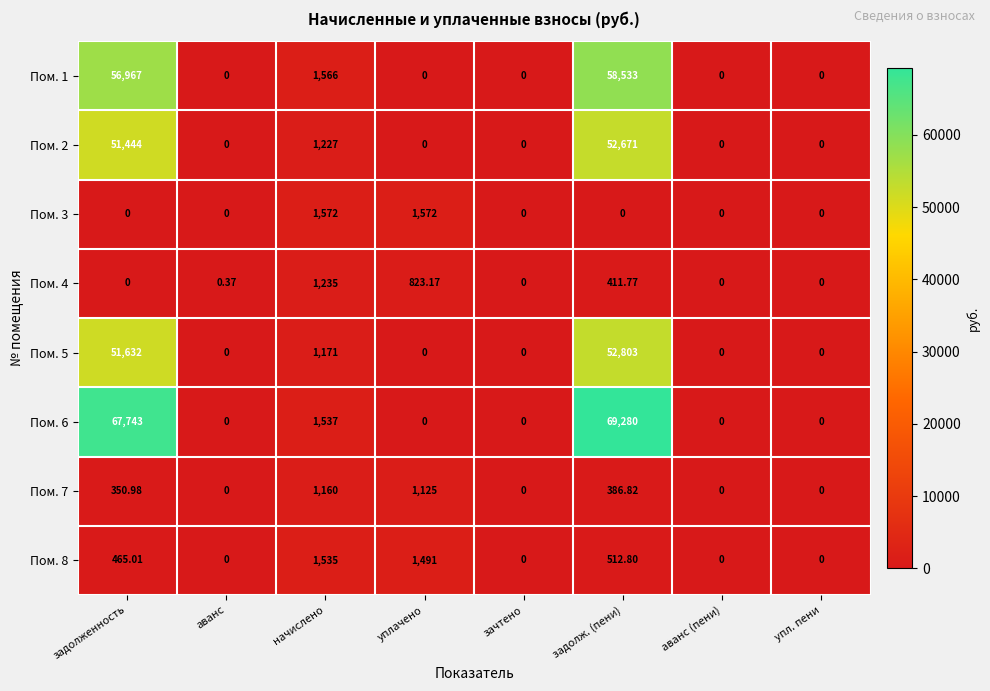

How many values in Пом. 2 are above zero?

3